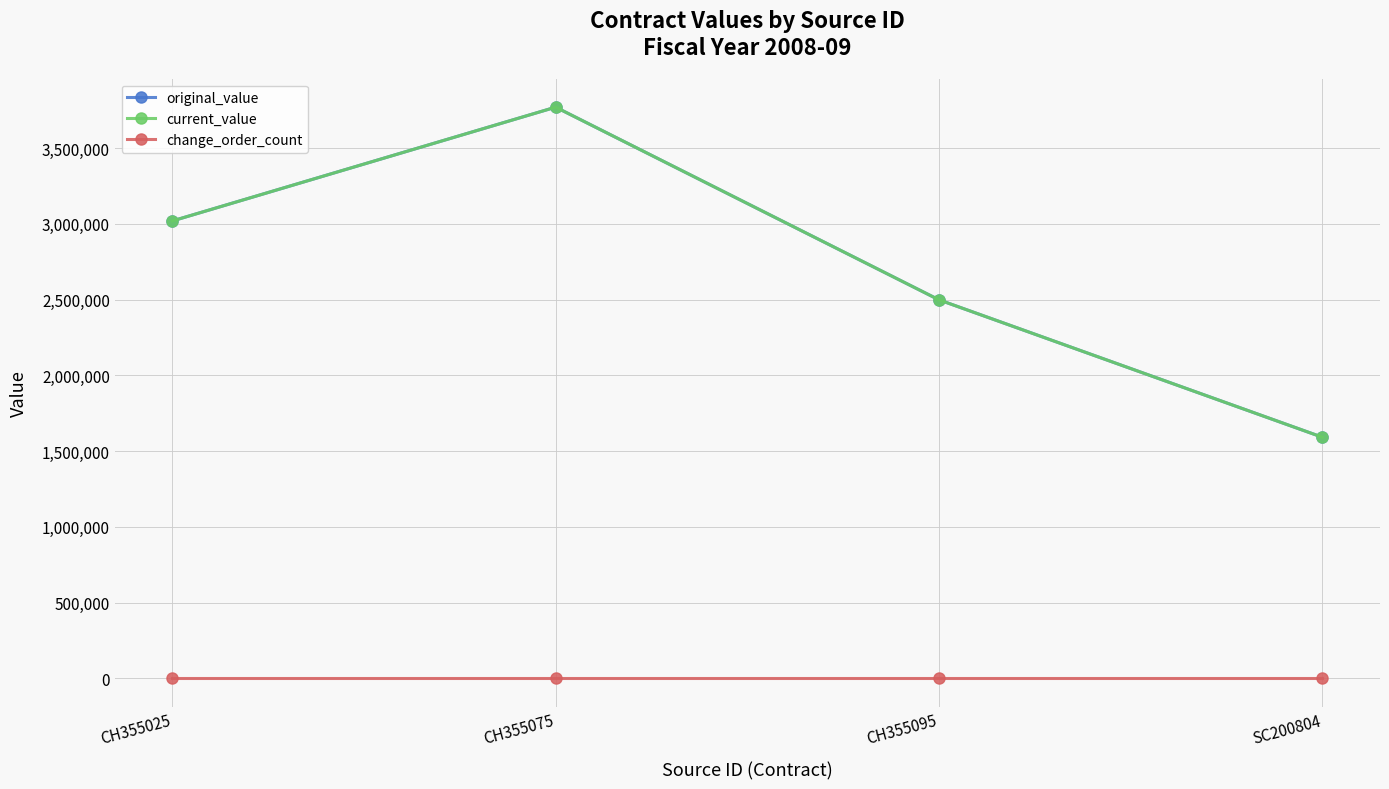

Does the chart have visible grid lines?

Yes